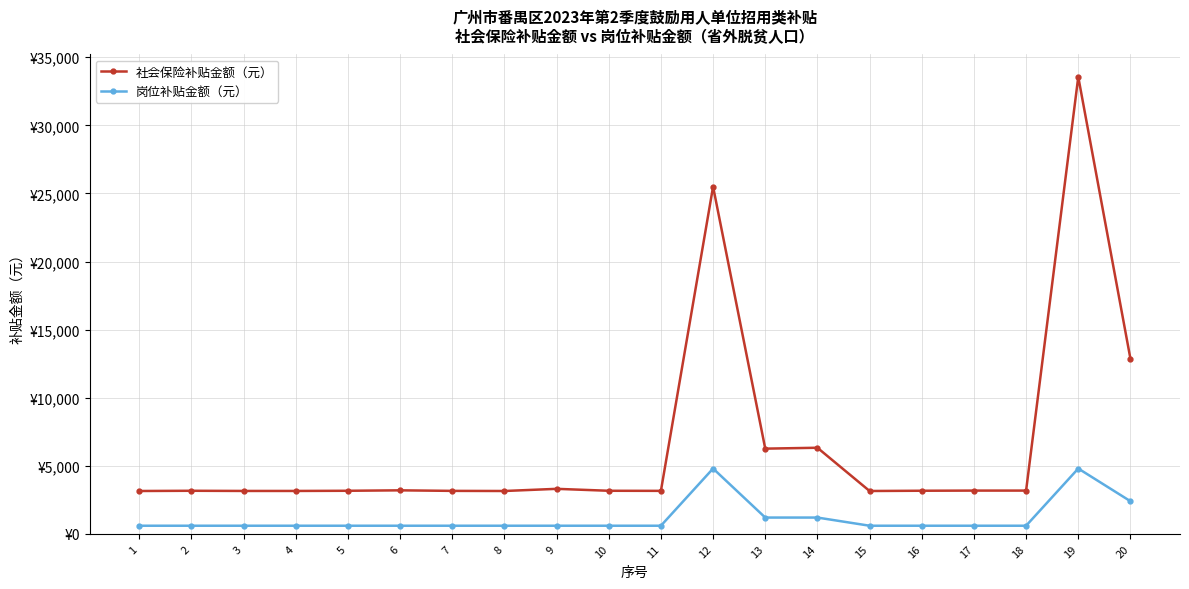

At which category does 社会保险补贴金额（元） reach its first local peak?

2